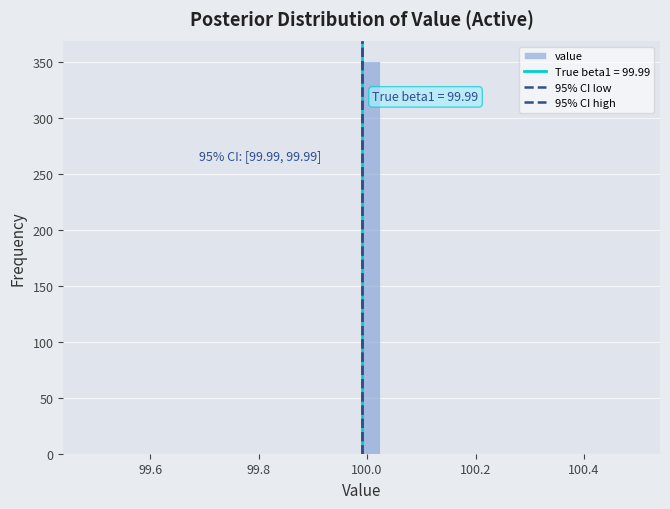

Read against the x-axis, roughly where is the centre of the tallest bar?

100.00